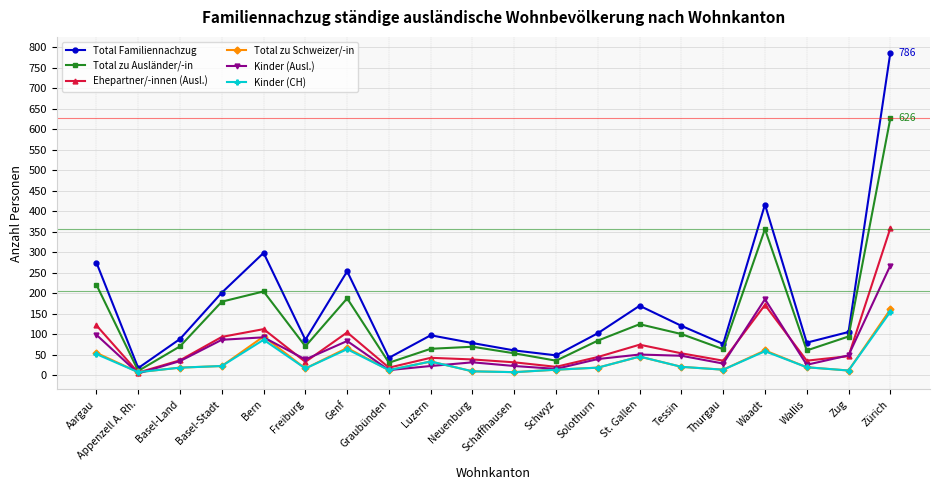

At which category does Total Familiennachzug reach its first local valley?

Appenzell A. Rh.